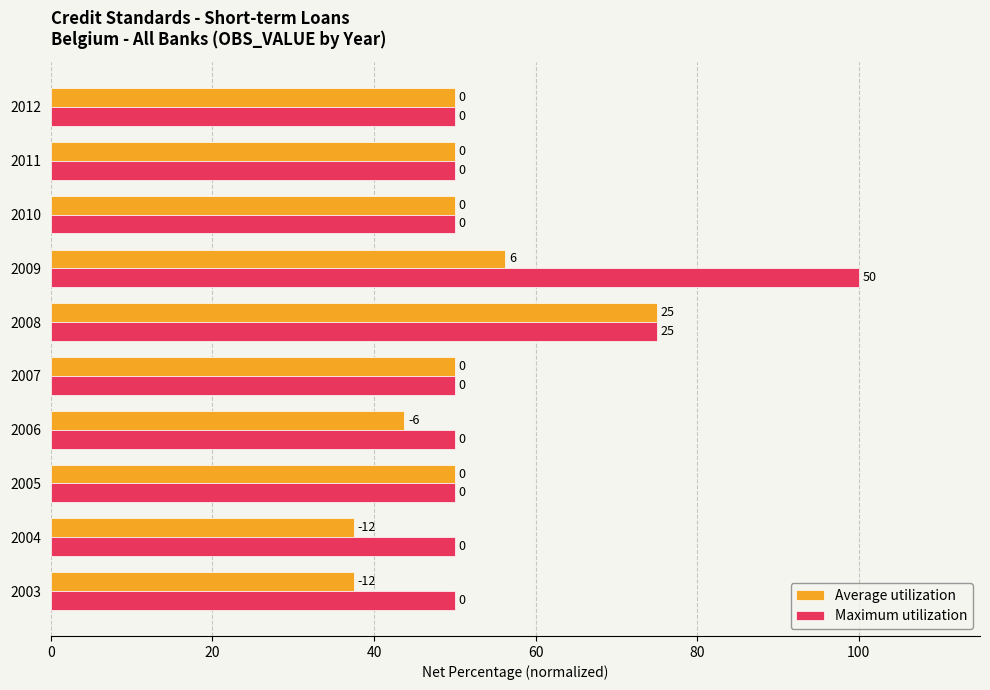

Which series has the largest range (max minus min)?

Maximum utilization